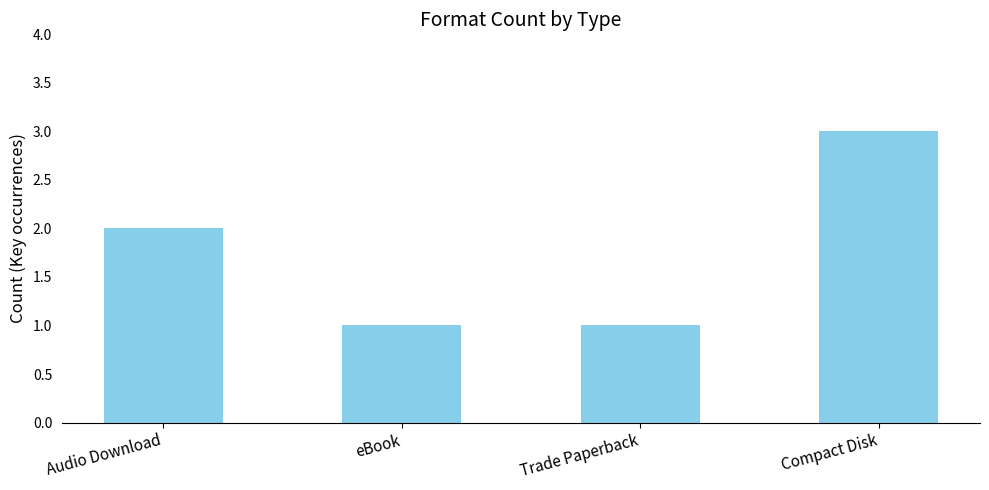

True or false: the data shows 0 at eBook.

False